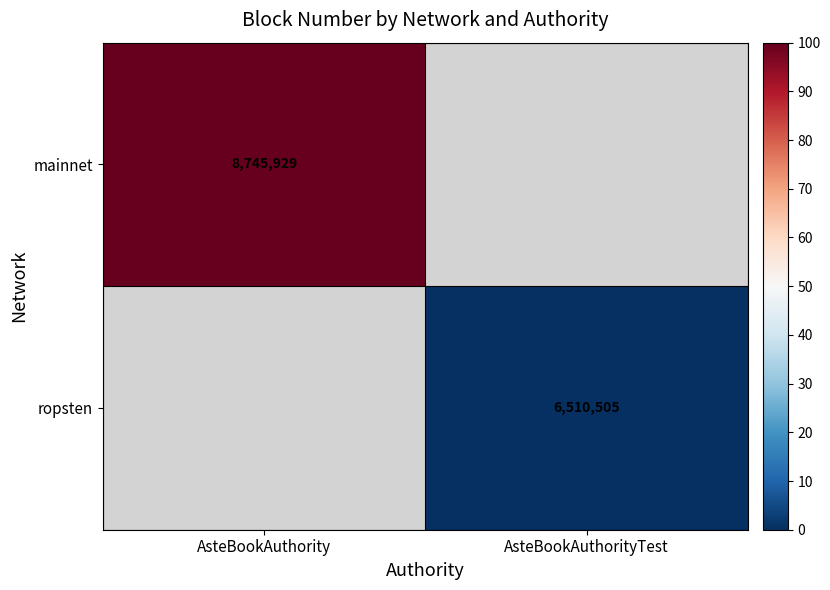

How many series are shown in this chart?

2